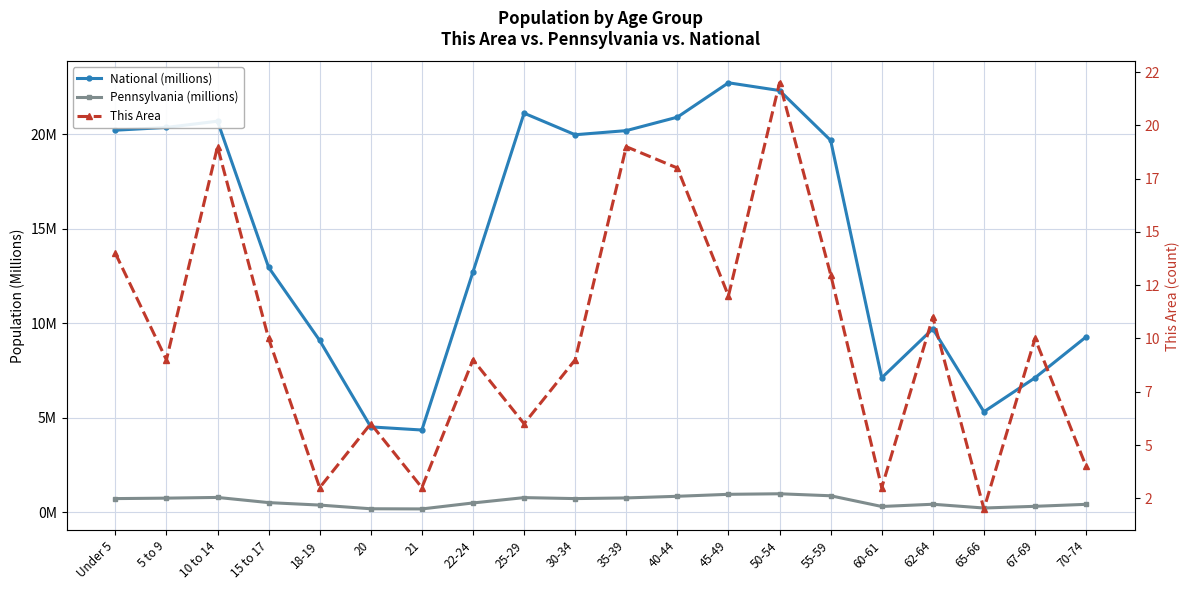

Where is the first local maximum for National (millions)?

10 to 14